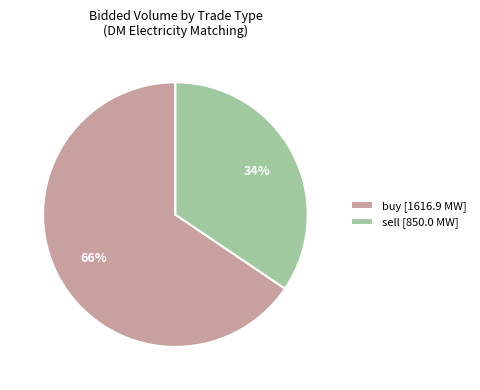

Between sell [850.0 MW] and buy [1616.9 MW], which is larger?

buy [1616.9 MW]